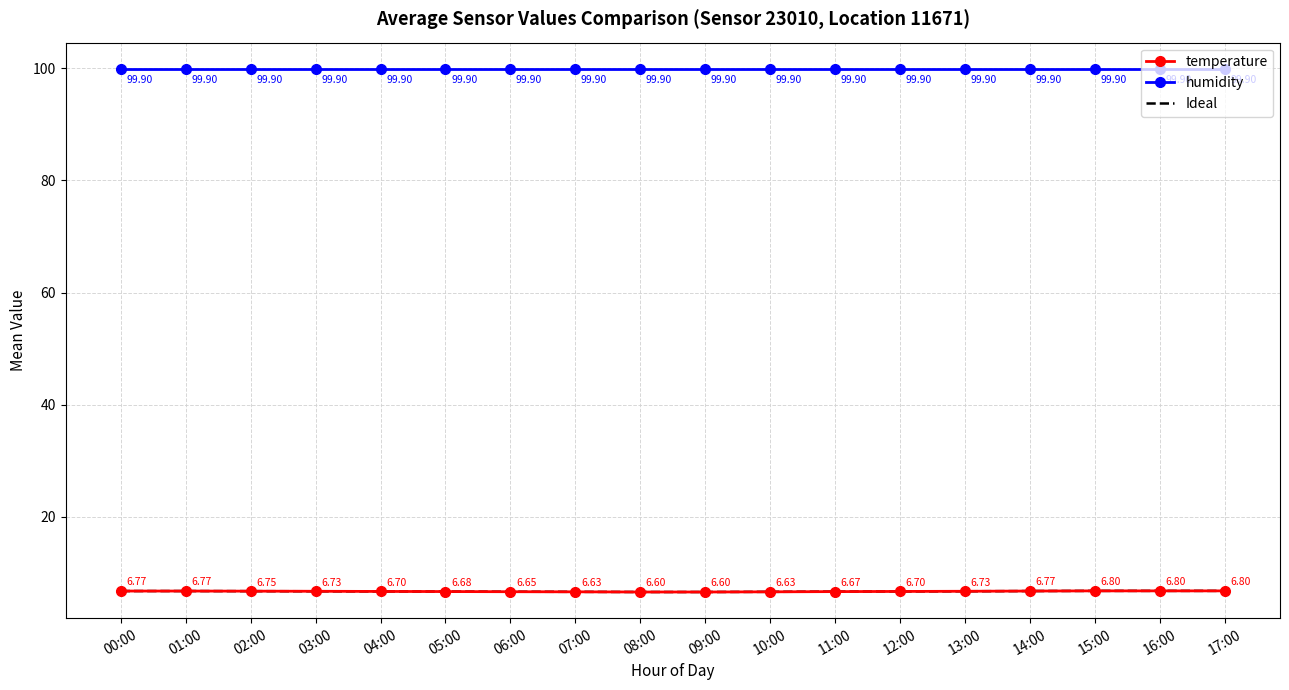

True or false: Ideal and temperature intersect in this chart.

False